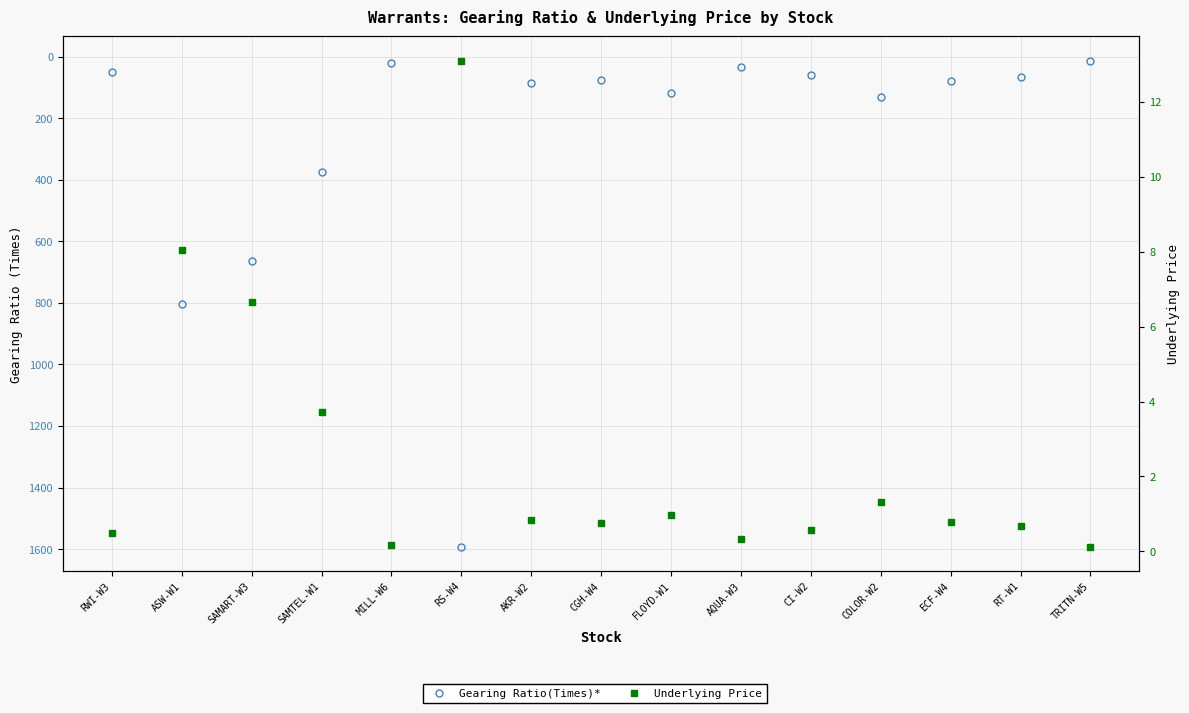

Rank the categories by Underlying Price value from highest to lowest.

RS-W4, ASW-W1, SAMART-W3, SAMTEL-W1, COLOR-W2, FLOYD-W1, AKR-W2, ECF-W4, CGH-W4, RT-W1, CI-W2, RWI-W3, AQUA-W3, MILL-W6, TRITN-W5